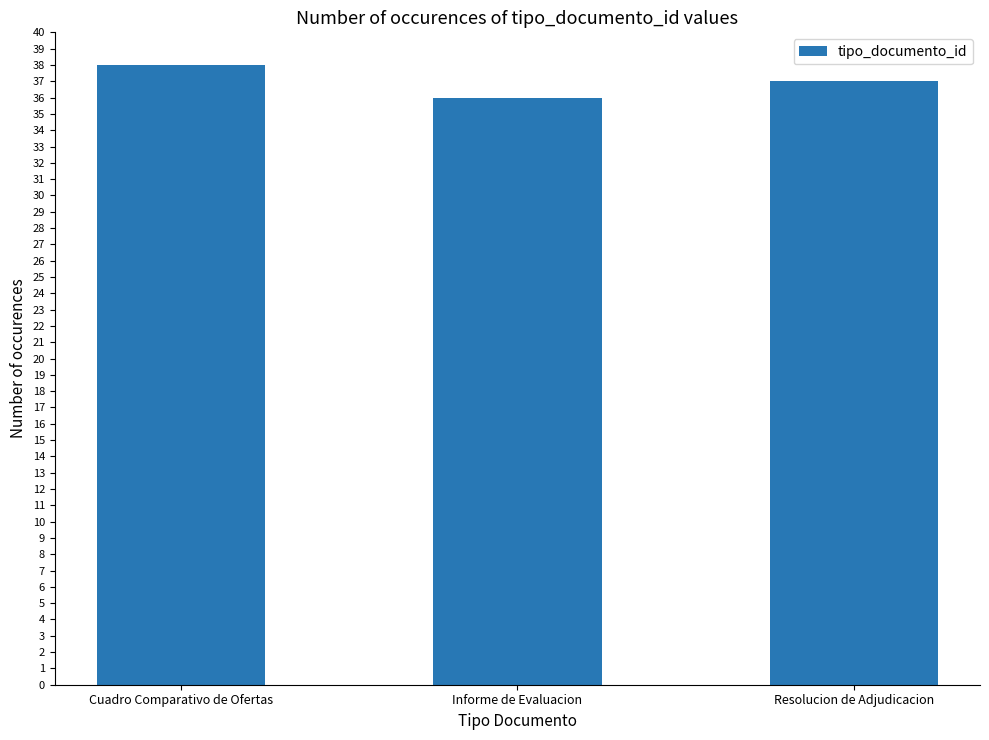

What is the greatest value displayed?

38